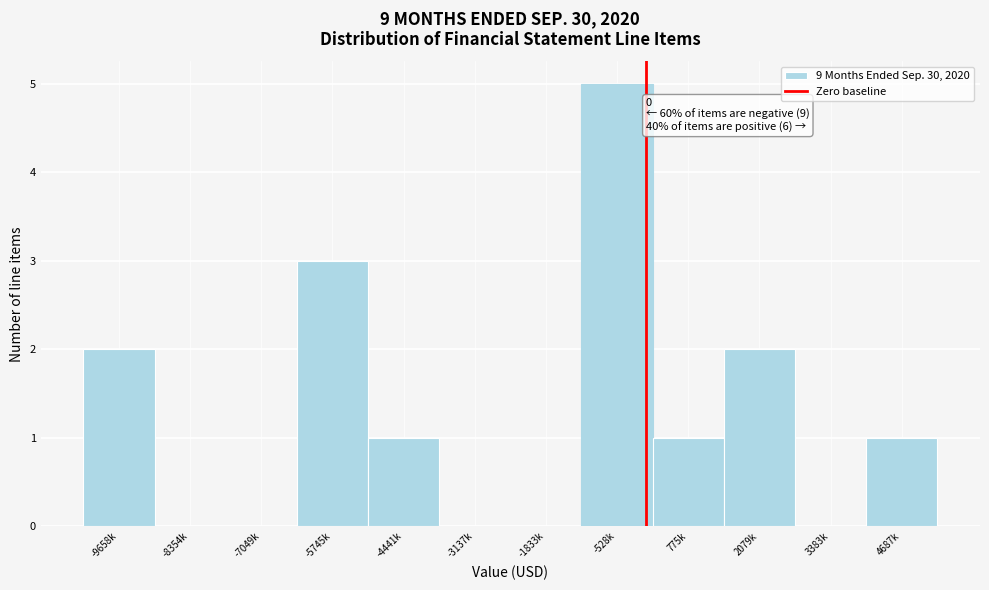

Reading left to right, list all the values displayed in this chart.

-9658k=2	-8354k=0	-7049k=0	-5745k=3	-4441k=1	-3137k=0	-1833k=0	-528k=5	775k=1	2079k=2	3383k=0	4687k=1